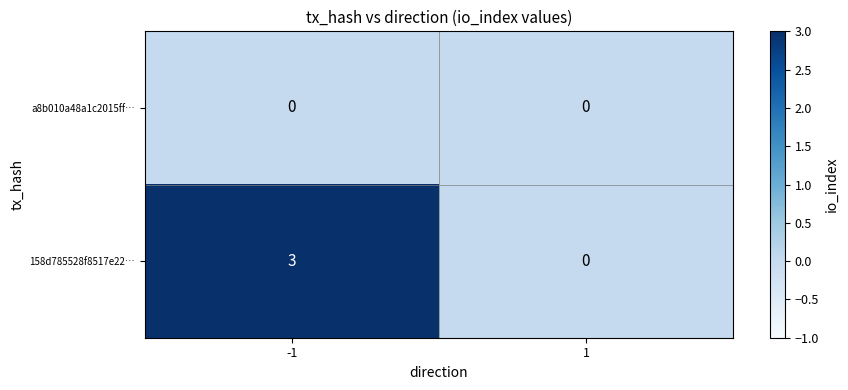

What is the sum of all 158d785528f8517e22… values?

3